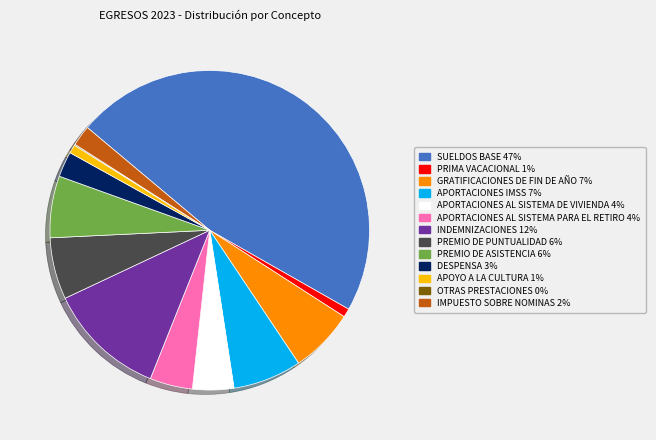

What is the largest slice in the pie chart?

SUELDOS BASE